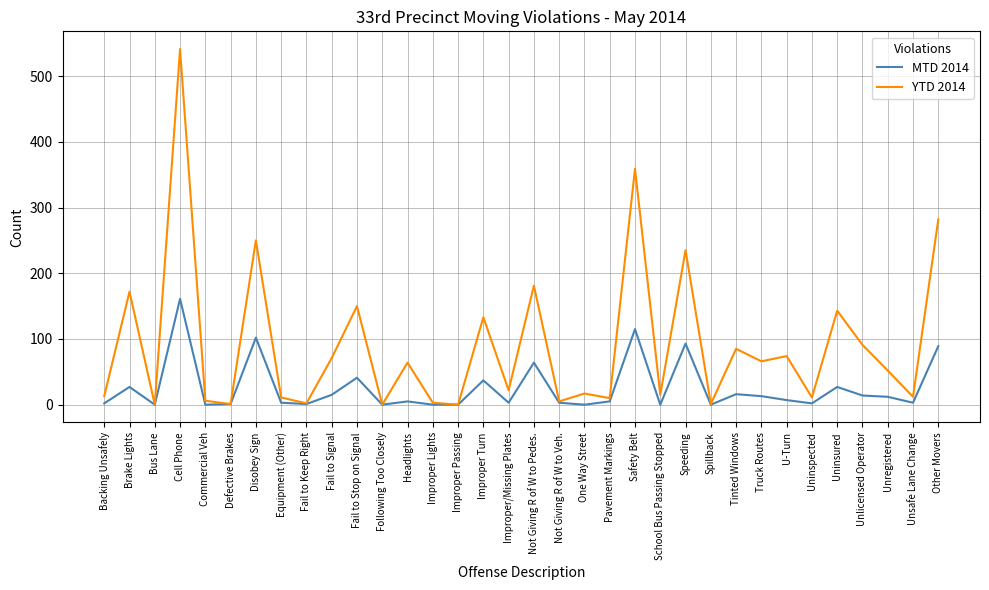

Which series has the widest spread of values?

YTD 2014